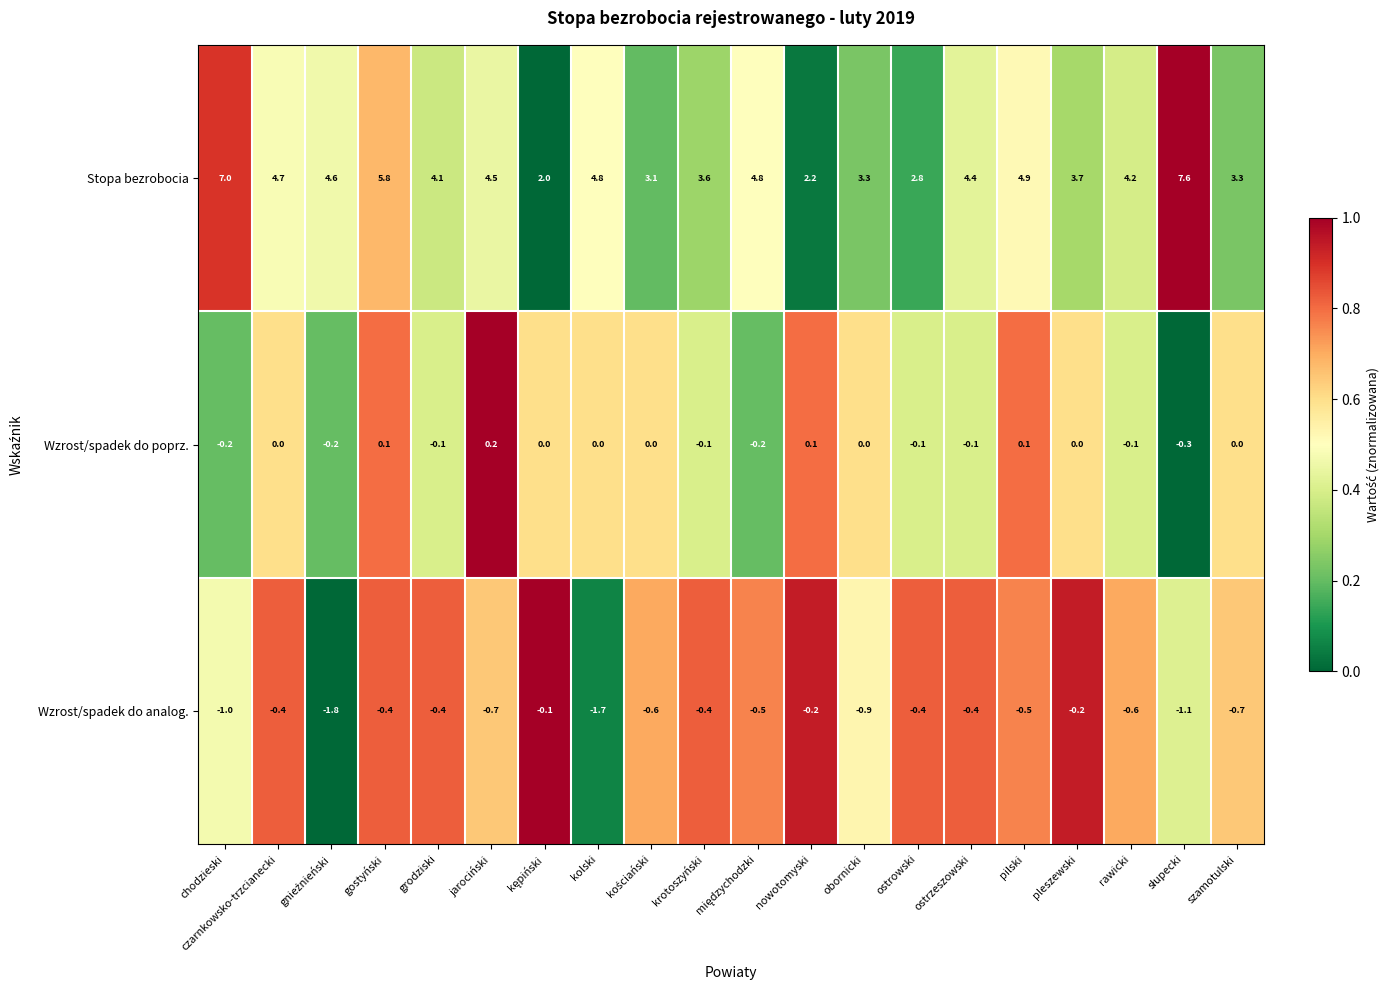

At how many categories does at least one series exceed 0?

20